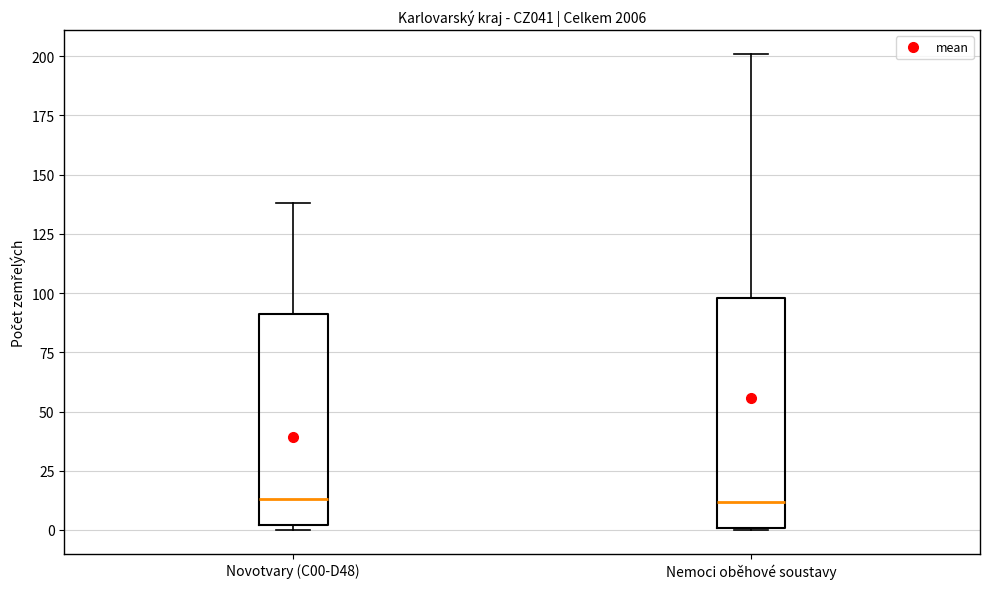

Which box is the tallest, from its lower edge to its upper edge?

Nemoci oběhové soustavy